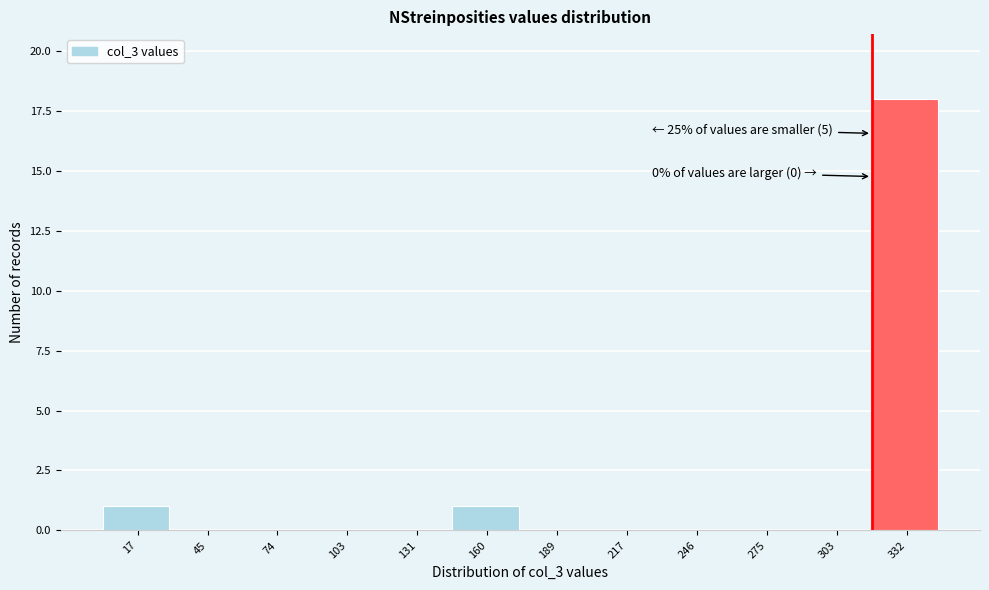

Reading left to right, what are all the values shown in this chart?

17=1	45=0	74=0	103=0	131=0	160=1	189=0	217=0	246=0	275=0	303=0	332=18